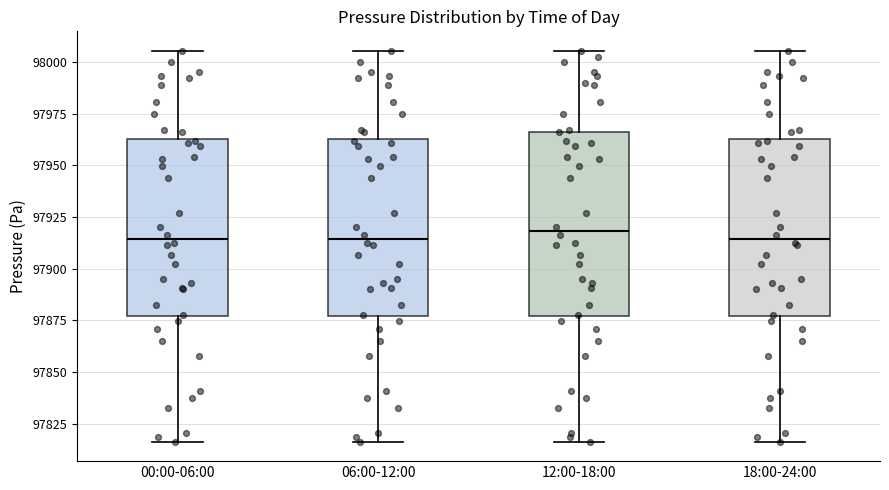

Reading left to right, read every box against the y-axis: the position of its median line, the range the box covers, and the ends of its whiskers. The values are not printed on the chart, so give them approximately, as read against the axis.

00:00-06:00: median 97915, box 97875 to 97965, whiskers 97815 to 98005
06:00-12:00: median 97915, box 97875 to 97965, whiskers 97815 to 98005
12:00-18:00: median 97920, box 97875 to 97965, whiskers 97815 to 98005
18:00-24:00: median 97915, box 97875 to 97965, whiskers 97815 to 98005